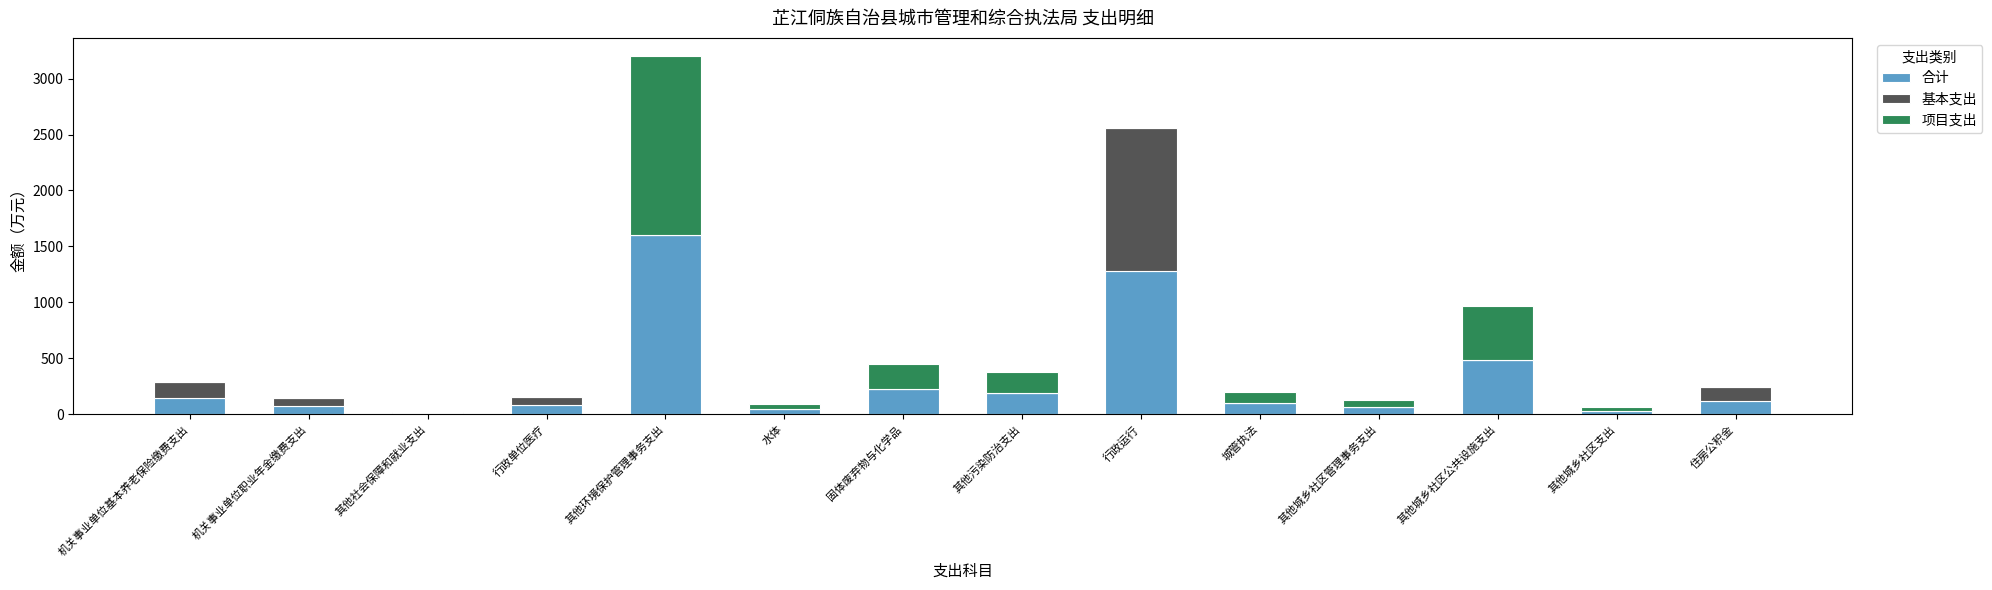

Which category has the highest value in the 合计 series?

其他环境保护管理事务支出